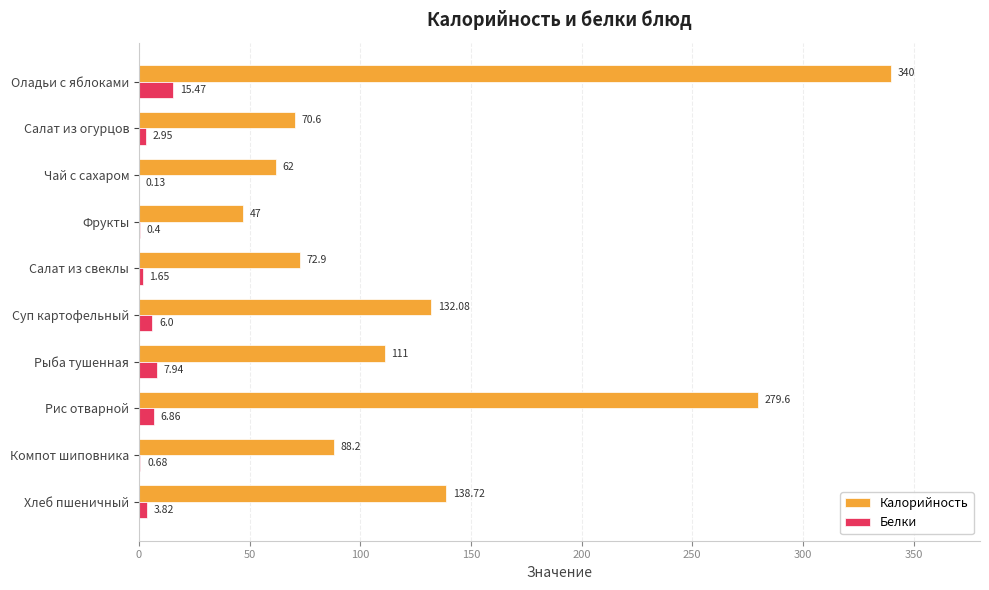

Where is Белки nearest to the value 7?

Рис отварной